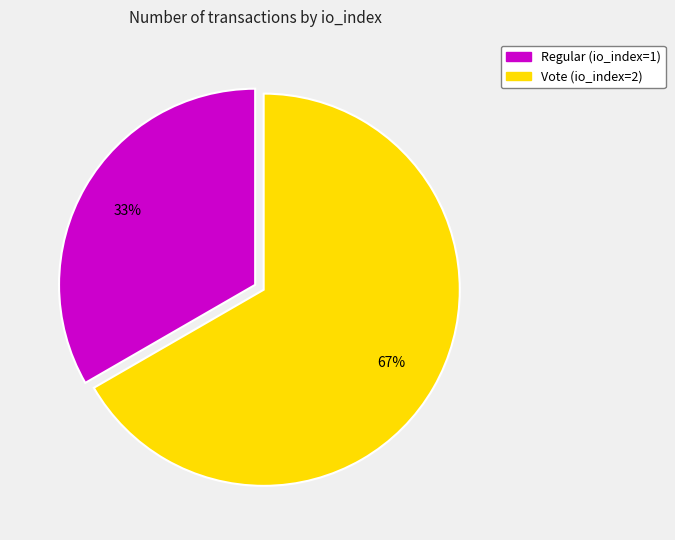

What is the smallest slice in the pie chart?

Regular (io_index=1)